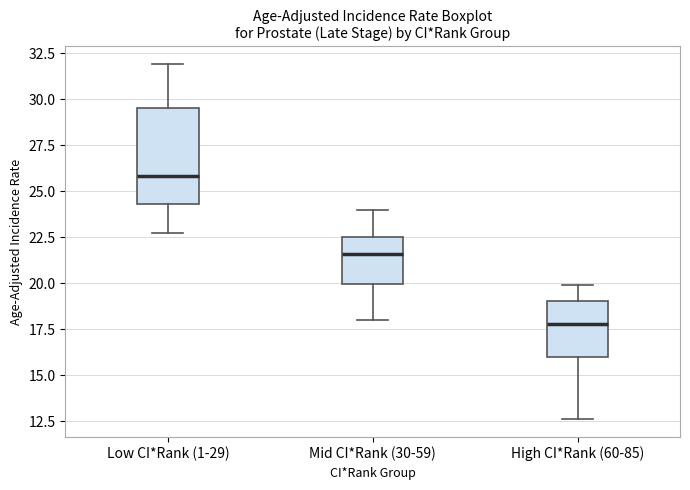

Which box has the lowest median line?

High CI*Rank (60-85)